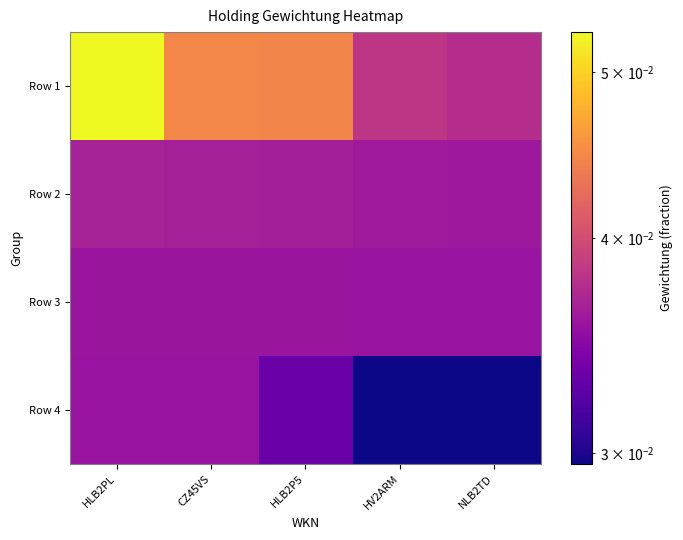

Which category has the highest value across all series?

HLB2PL